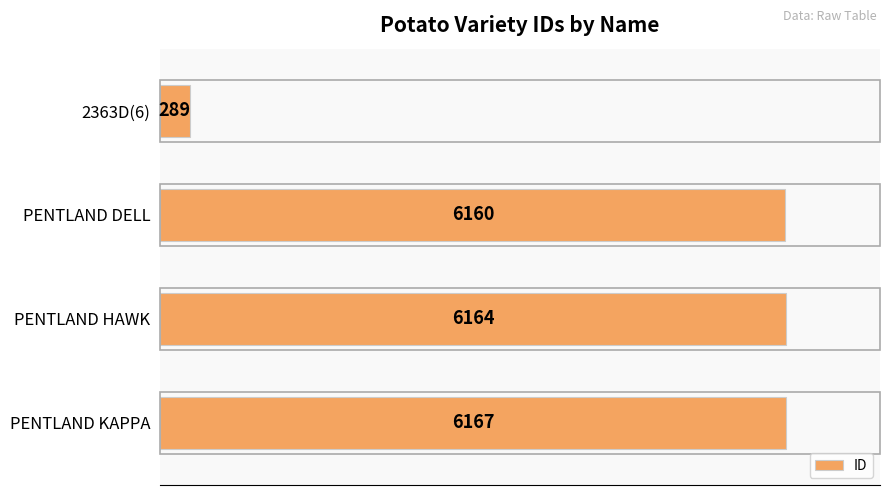

How many series are shown in this chart?

1